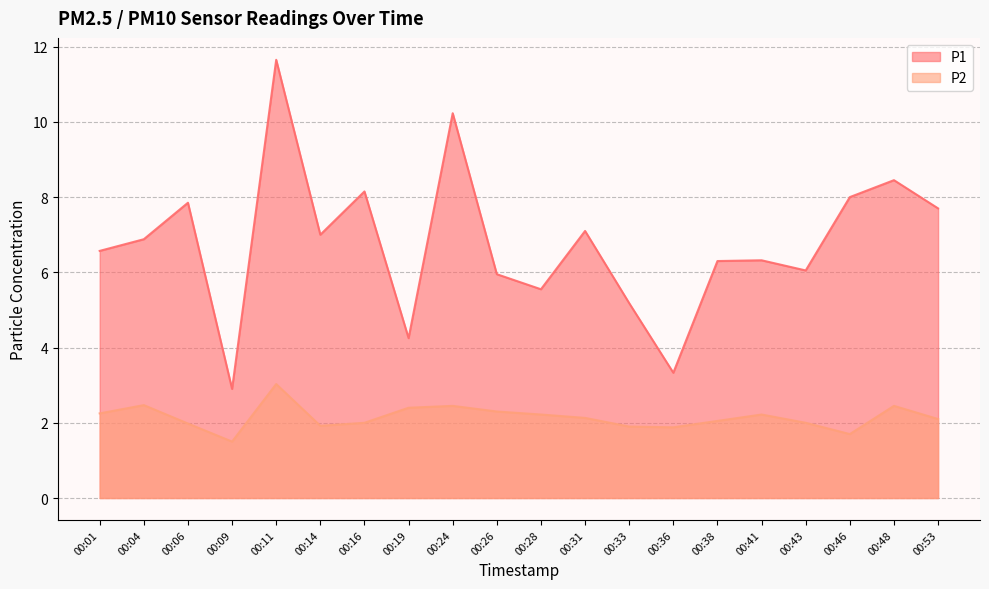

Reading left to right, extract all data points from this chart.

P1: 00:01=6.6	00:04=6.9	00:06=7.8	00:09=2.9	00:11=11.7	00:14=7.0	00:16=8.2	00:19=4.2	00:24=10.2	00:26=6.0	00:28=5.5	00:31=7.1	00:33=5.2	00:36=3.3	00:38=6.3	00:41=6.3	00:43=6.0	00:46=8.0	00:48=8.4	00:53=7.7
P2: 00:01=2.2	00:04=2.5	00:06=2.0	00:09=1.5	00:11=3.0	00:14=1.9	00:16=2.0	00:19=2.4	00:24=2.5	00:26=2.3	00:28=2.2	00:31=2.1	00:33=1.9	00:36=1.9	00:38=2.0	00:41=2.2	00:43=2.0	00:46=1.7	00:48=2.5	00:53=2.1